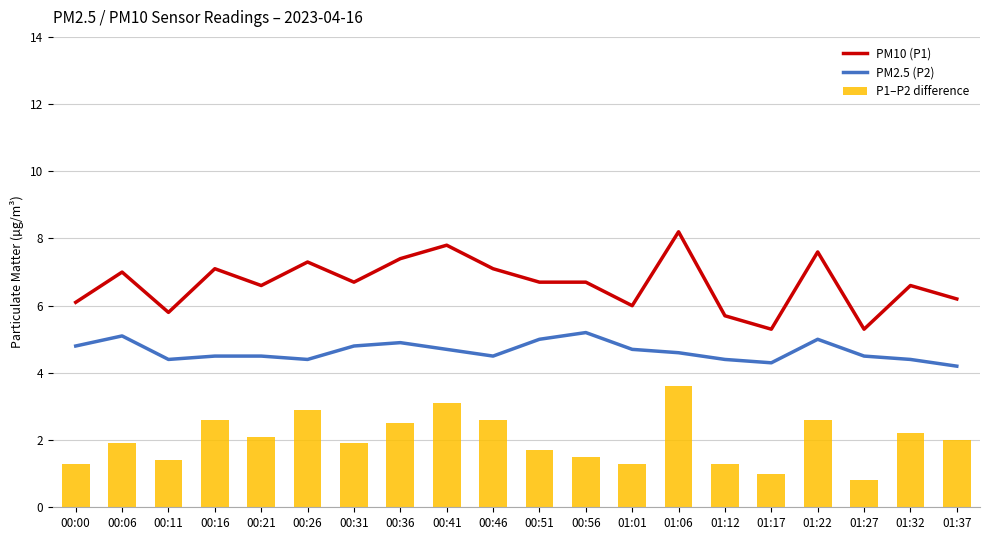

Reading left to right, transcribe all the data shown in this chart.

PM10 (P1): 6.1	7.0	5.8	7.1	6.6	7.3	6.7	7.4	7.8	7.1	6.7	6.7	6.0	8.2	5.7	5.3	7.6	5.3	6.6	6.2
PM2.5 (P2): 4.8	5.1	4.4	4.5	4.5	4.4	4.8	4.9	4.7	4.5	5.0	5.2	4.7	4.6	4.4	4.3	5.0	4.5	4.4	4.2
P1–P2 difference: 1.3	1.9	1.4	2.6	2.1	2.9	1.9	2.5	3.1	2.6	1.7	1.5	1.3	3.6	1.3	1.0	2.6	0.8	2.2	2.0